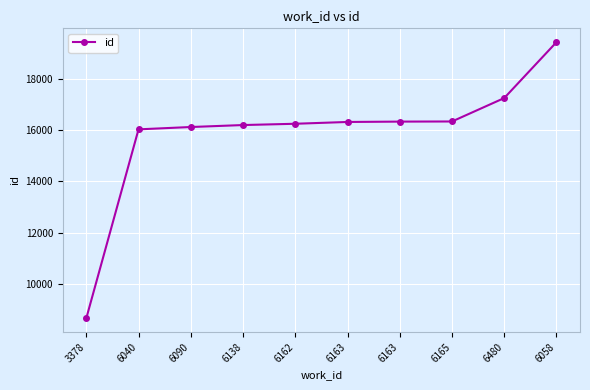

How many data points are less than 16312?

5